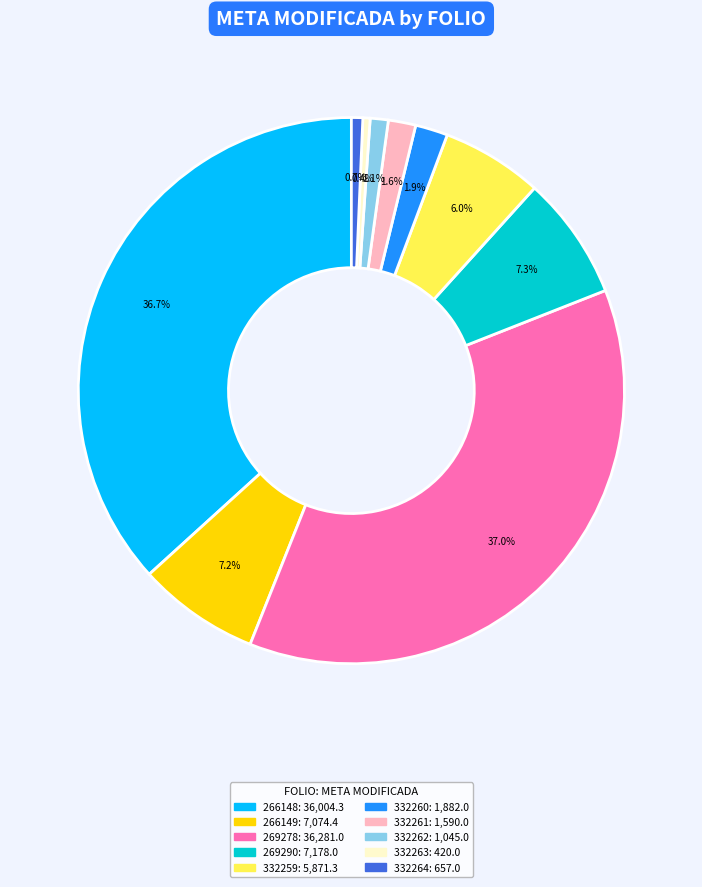

Does any single category account for the majority?

No